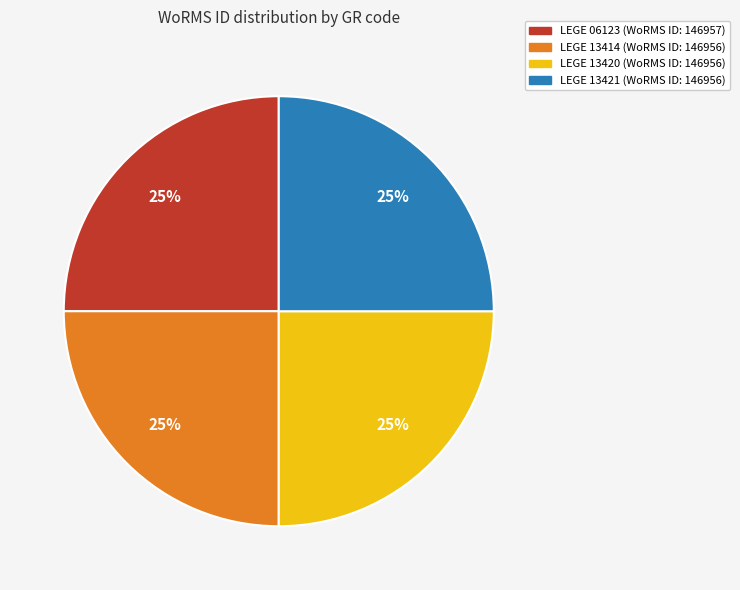

Does LEGE 06123 account for over 50% of the chart?

No